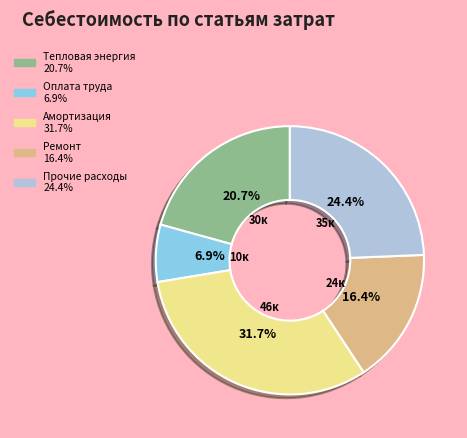

Is there a majority slice in this chart?

No